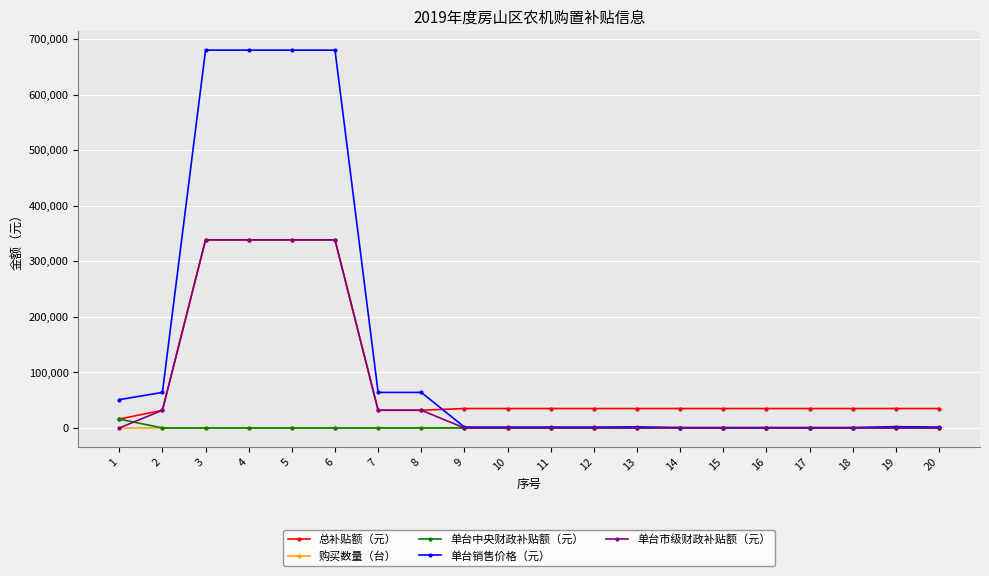

What is the maximum value for 单台市级财政补贴额（元）?

338580